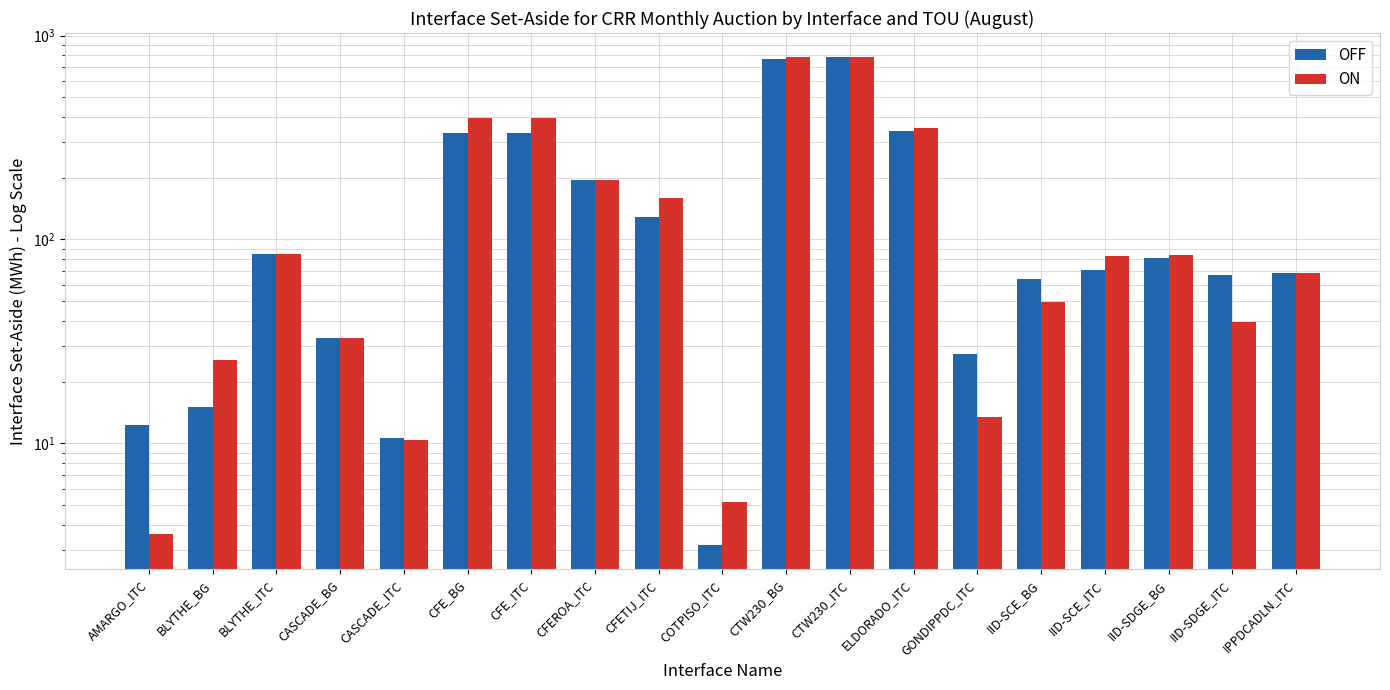

What is the difference between the maximum and minimum values in the ON series?

777.5